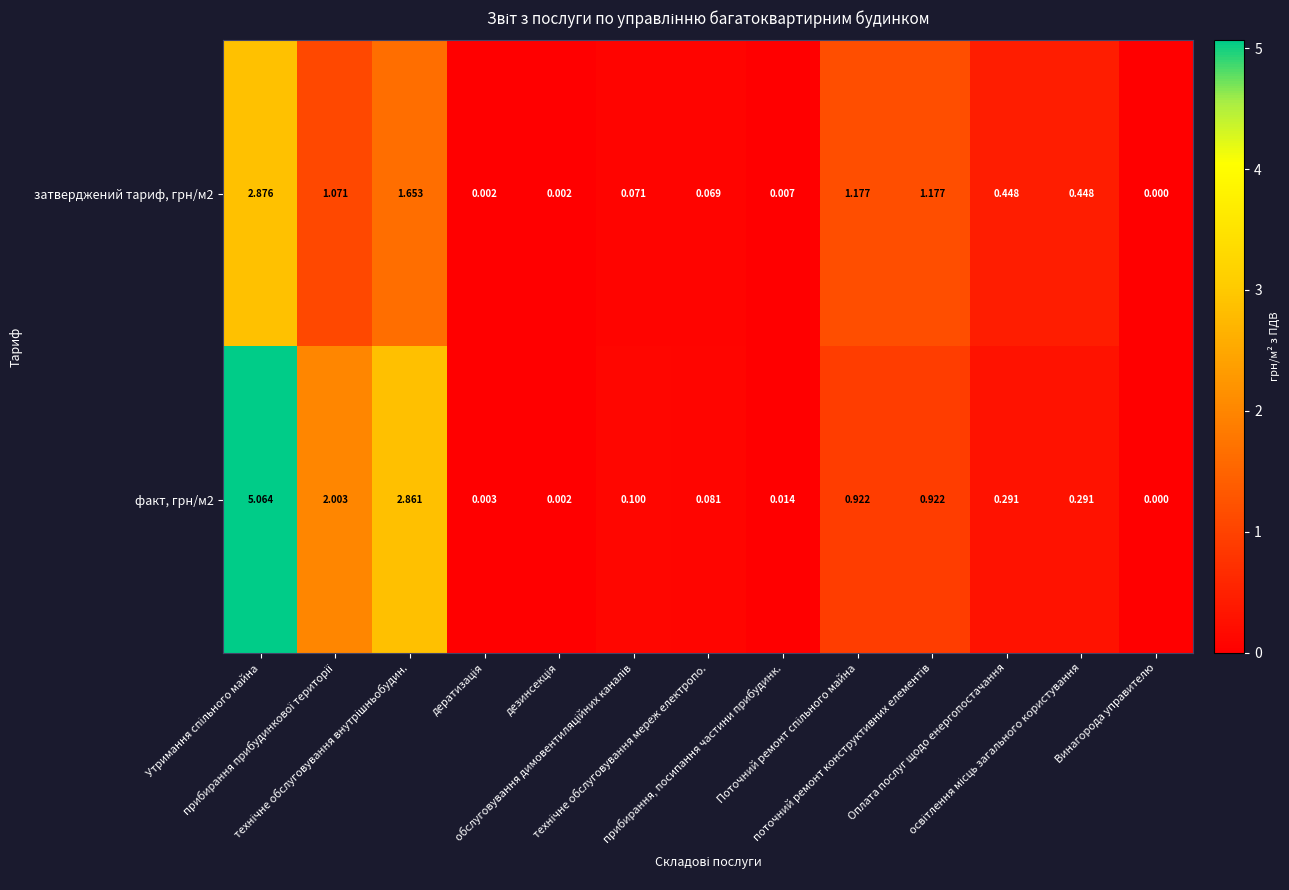

Count the number of data series in this chart.

2